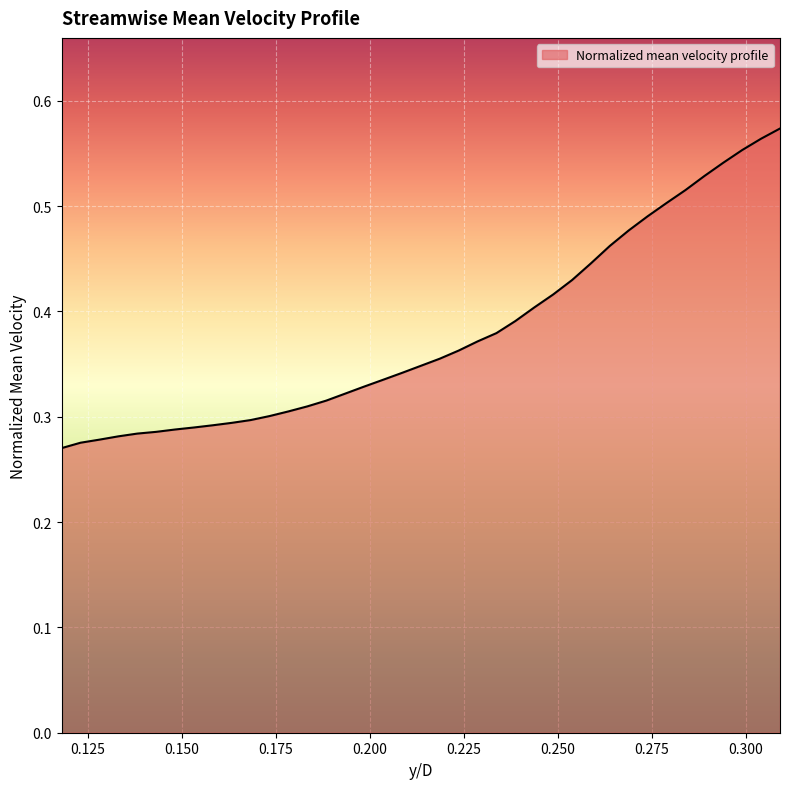

Which label corresponds to the largest value in the chart?

0.30904522614130436